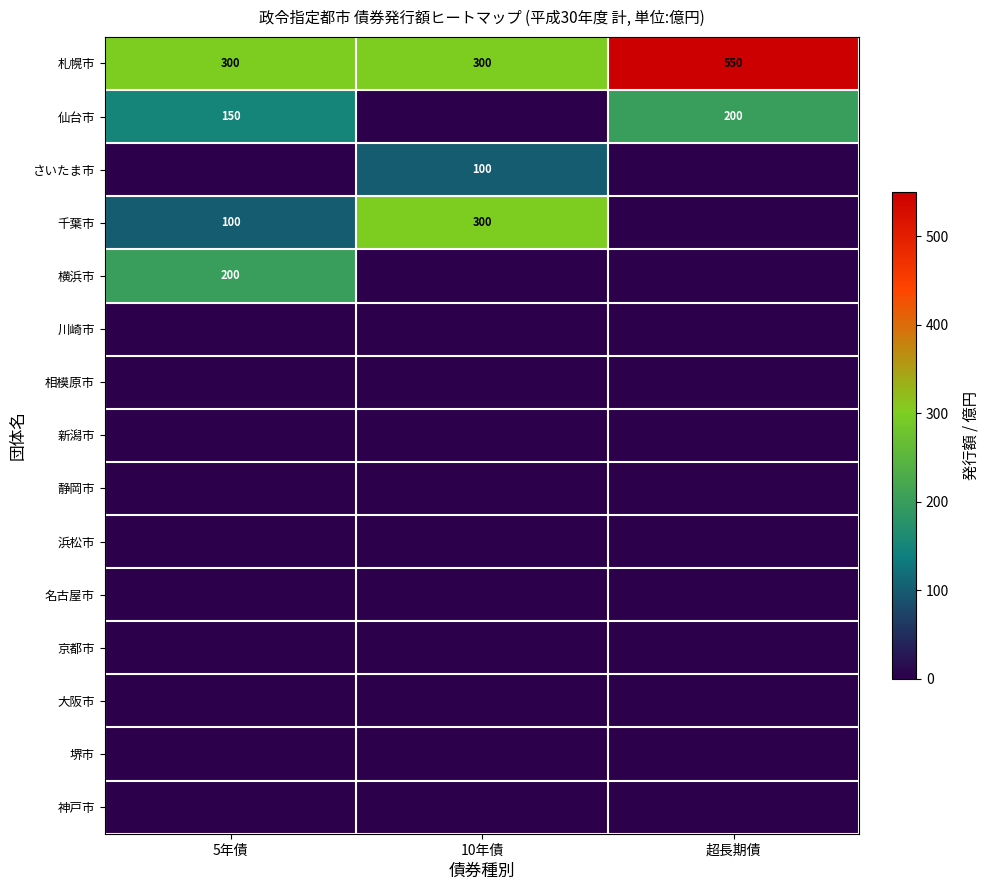

At which category is the sum across all series the highest?

5年債